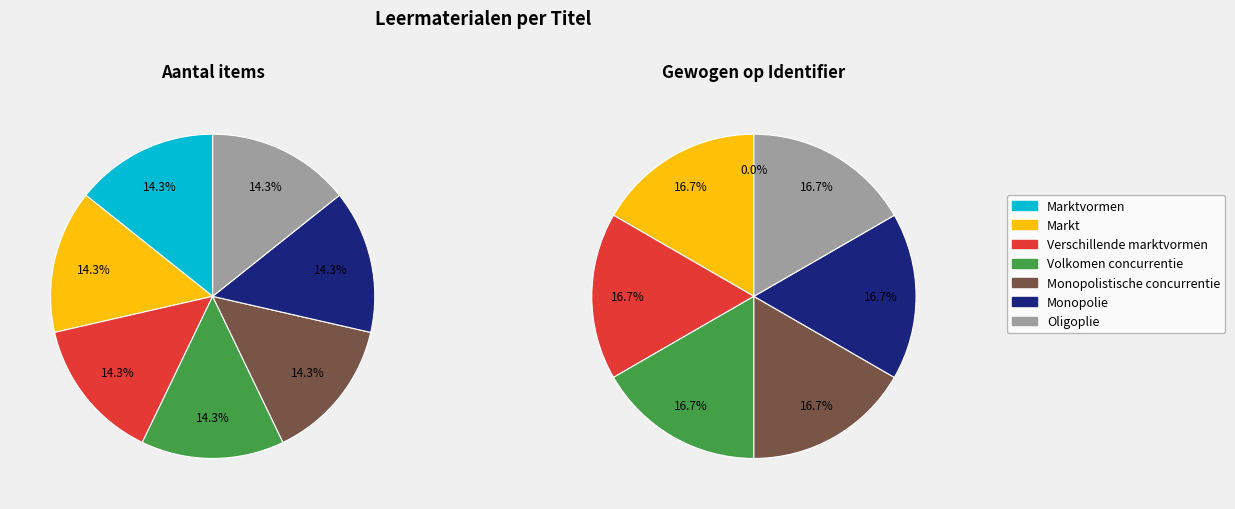

To the nearest percent, what is the difference between the largest and smallest slice percentages?

17%